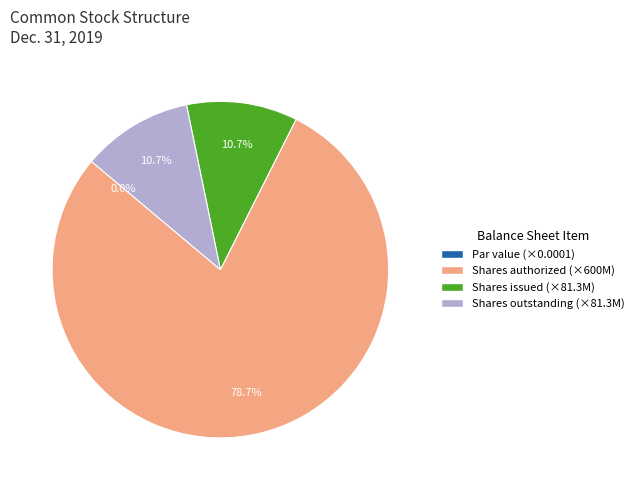

What is the largest slice in the pie chart?

Common stock, shares authorized